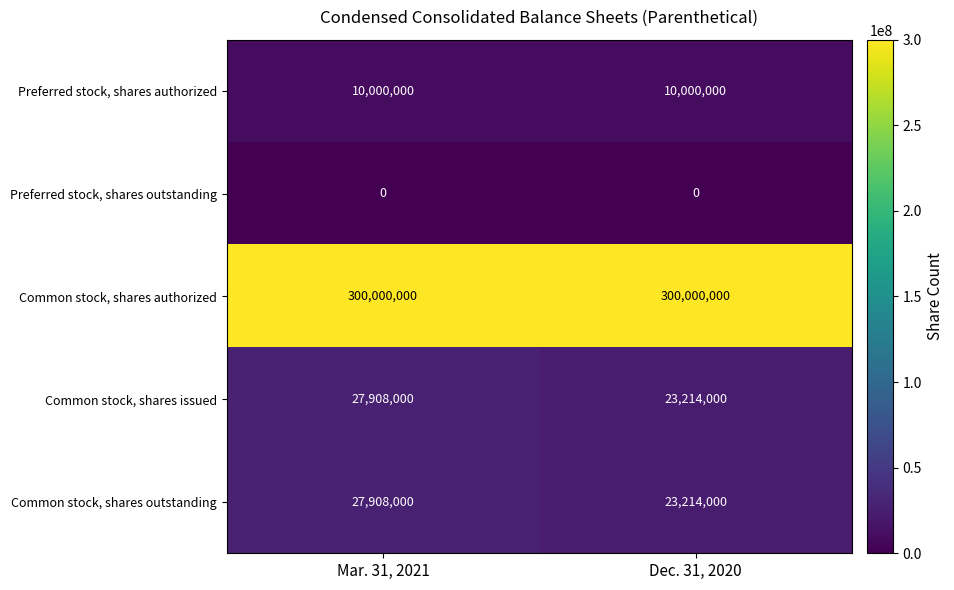

What is the difference between the maximum and minimum values in the Common stock, shares outstanding series?

4694000